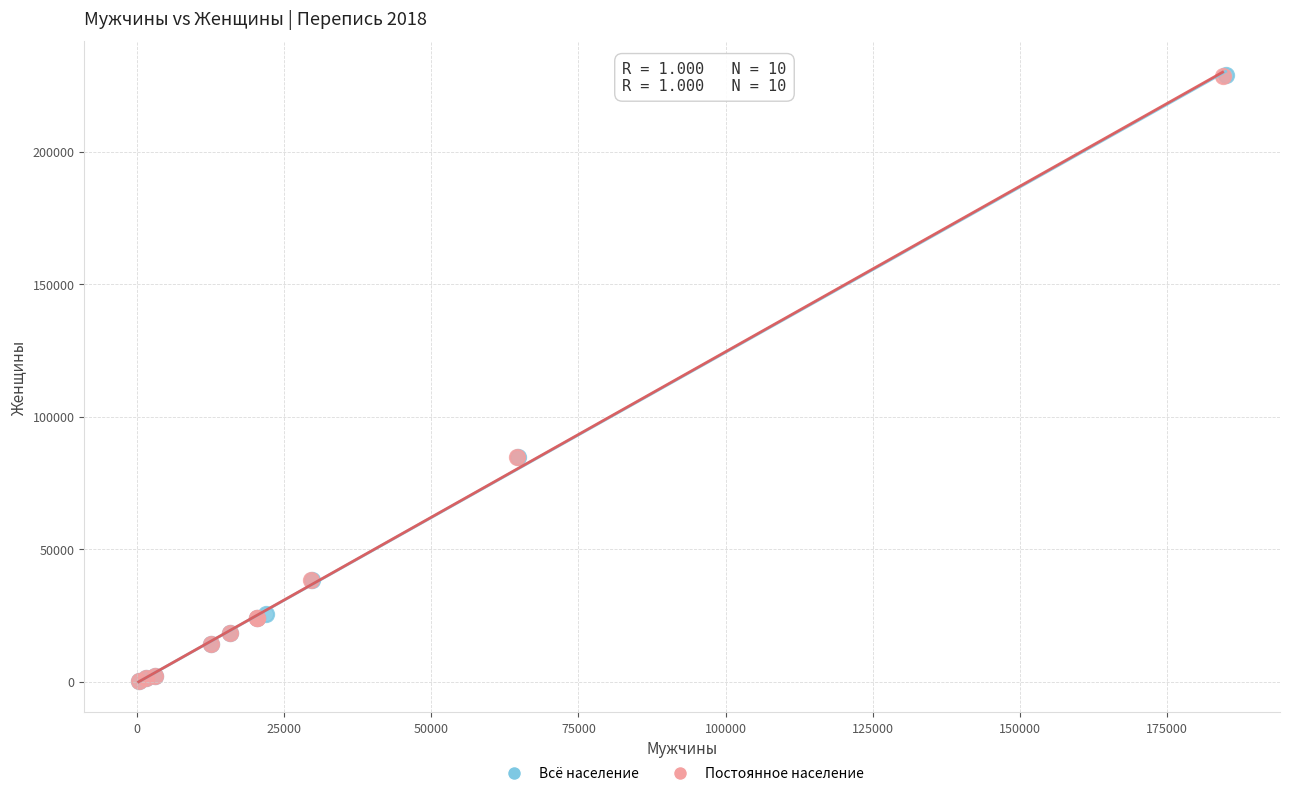

Which series has the largest Y range (max minus min)?

Всё население